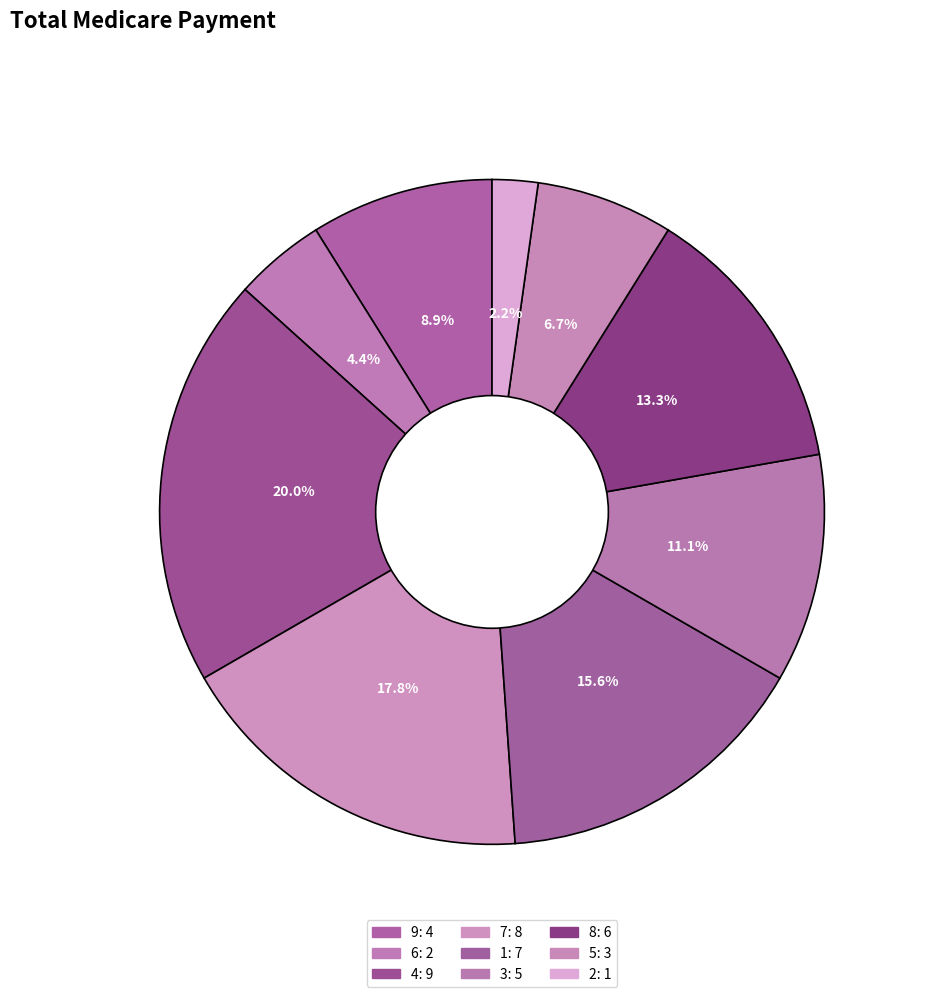

To the nearest percent, what is the difference between the largest and smallest slice percentages?

18%